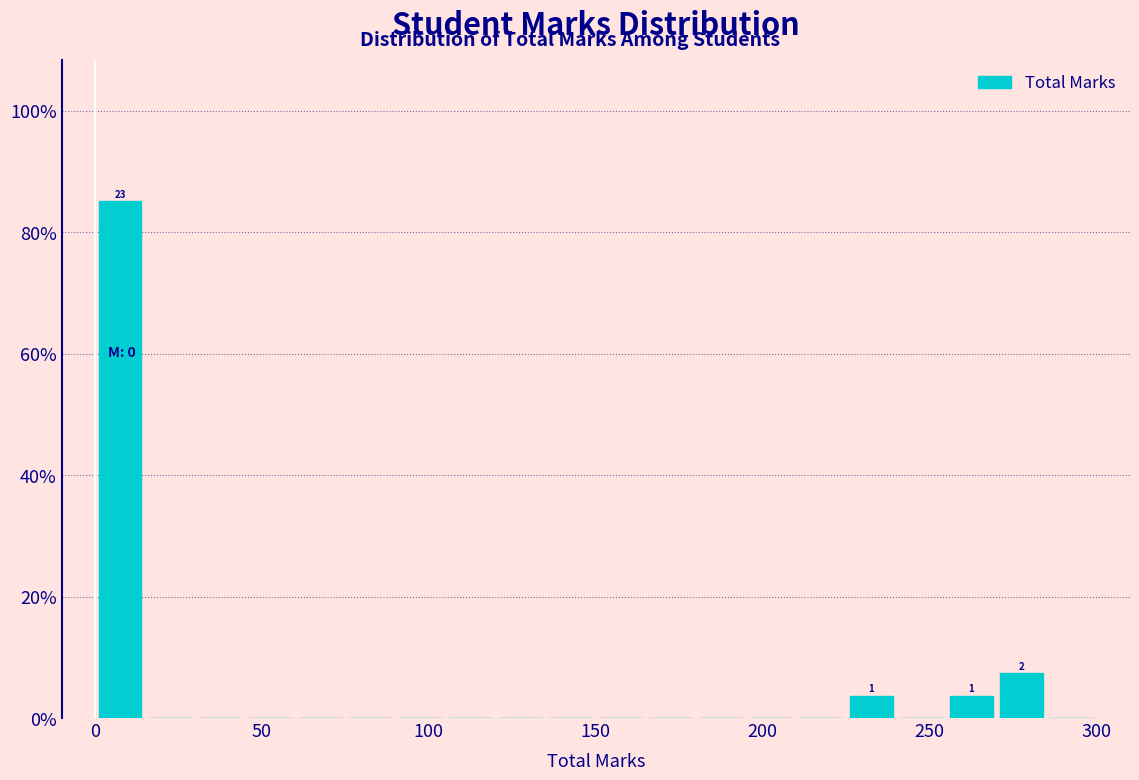

Read against the x-axis, roughly where is the centre of the tallest bar?

10